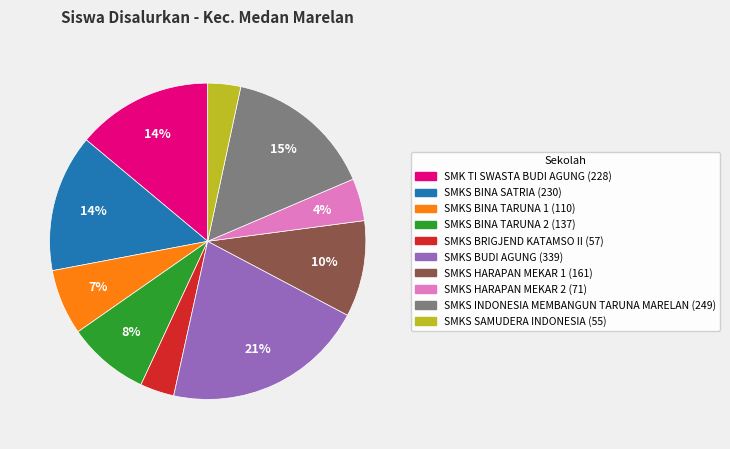

True or false: SMKS SAMUDERA INDONESIA accounts for 16% of the total.

False